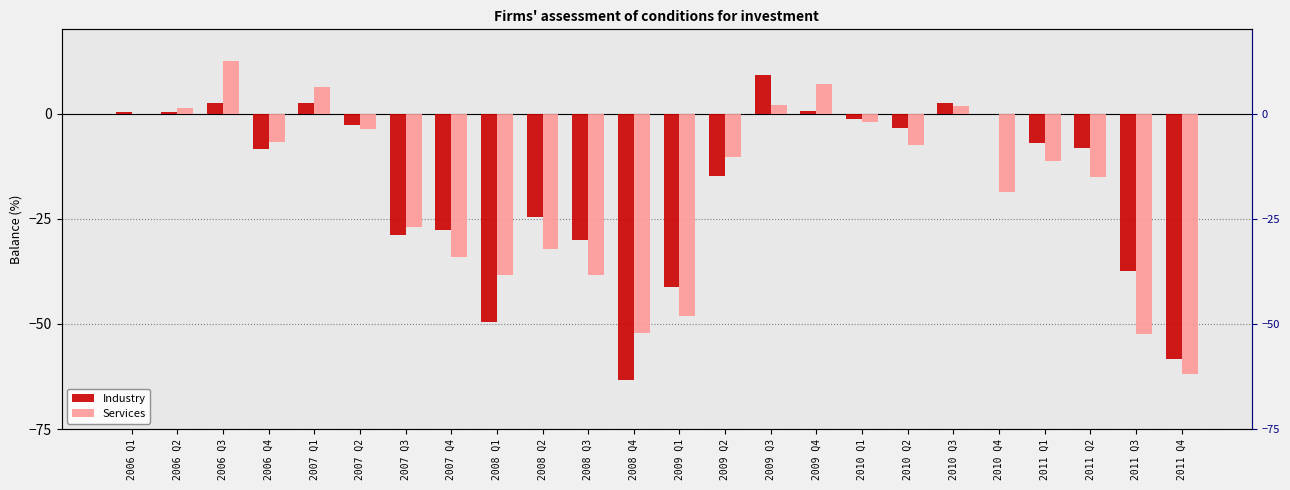

Which has a higher value, 2010 Q2 or 2008 Q2?

2010 Q2